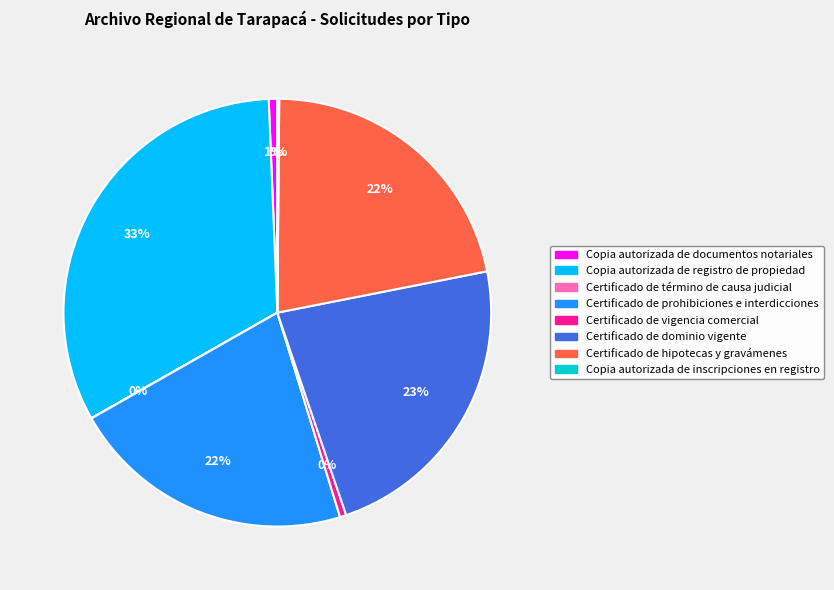

The Copia autorizada de registro de propiedad slice represents 40% of the pie. True or false?

False